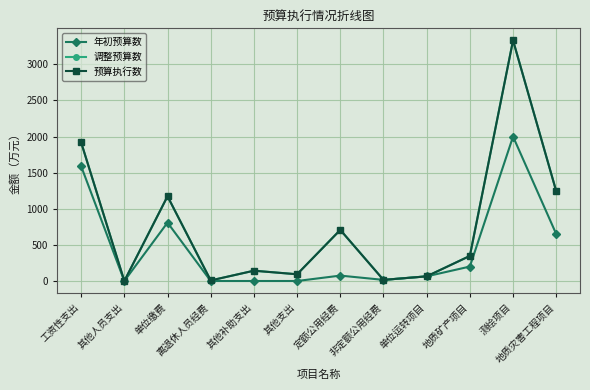

What is the average value of the 预算执行数 series?

753.9